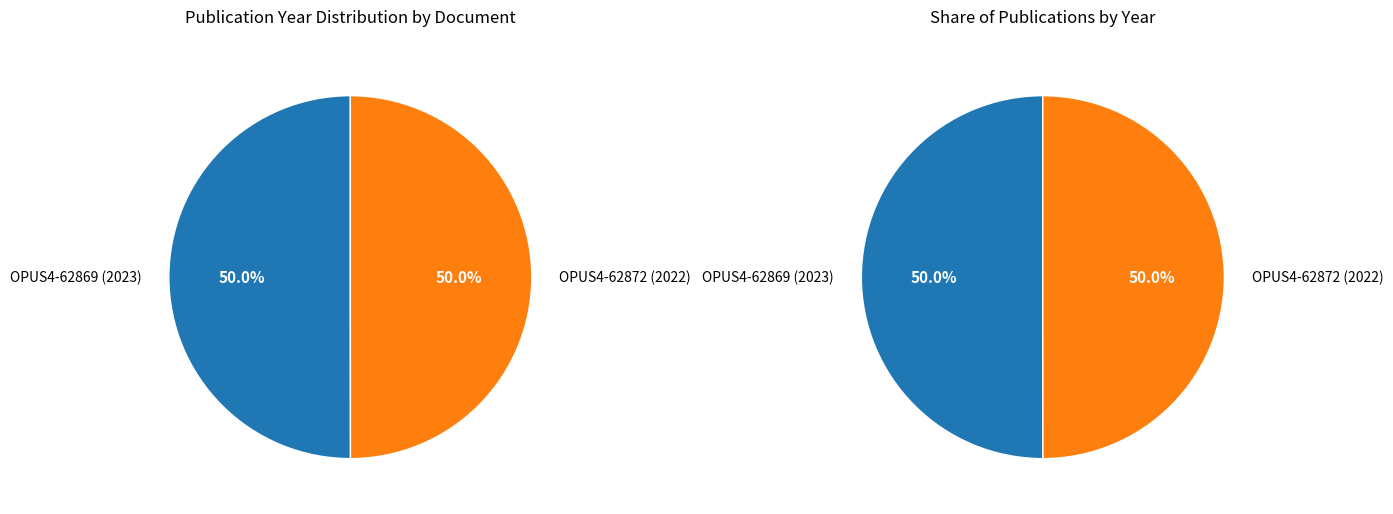

What is the ratio of the value at OPUS4-62869 (2023) to the value at OPUS4-62872 (2022)?

1.0